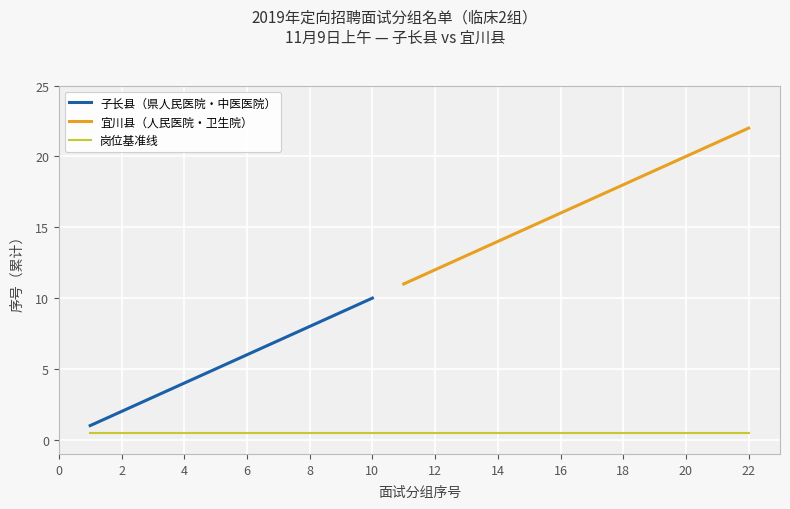

What is the sum of all values?

55